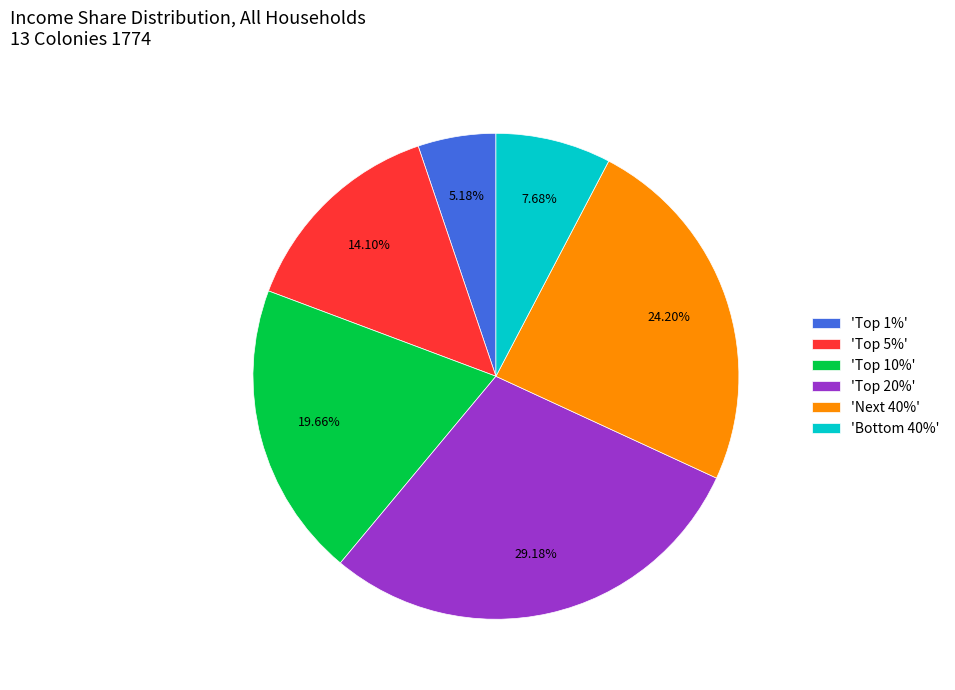

Which category has the smallest portion of the pie?

'Top 1%'